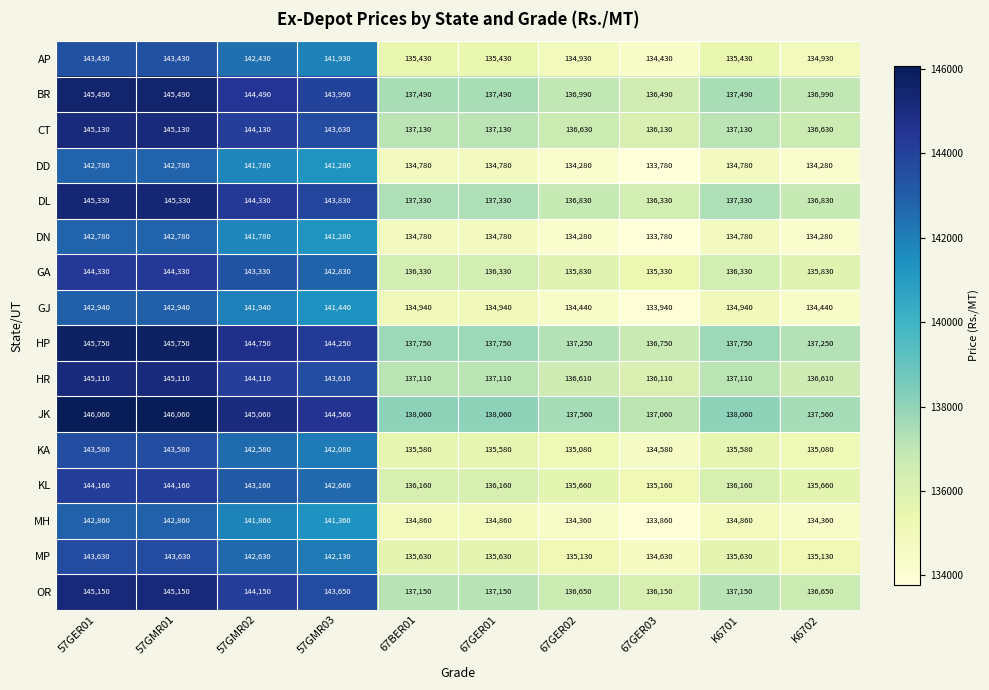

What is the spread (max minus min) of values at 57GMR02?

3280